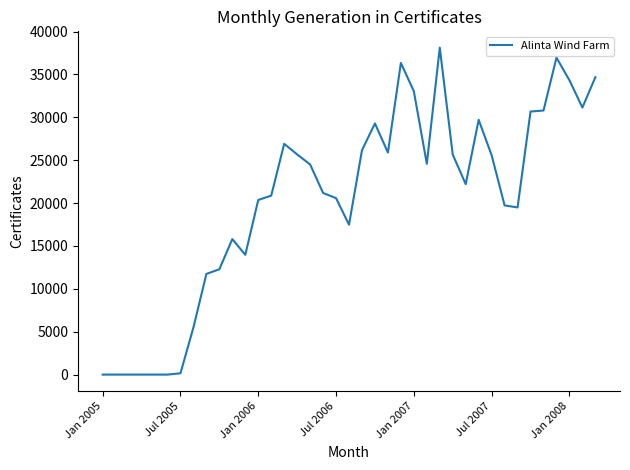

How many values are below 22209?

19